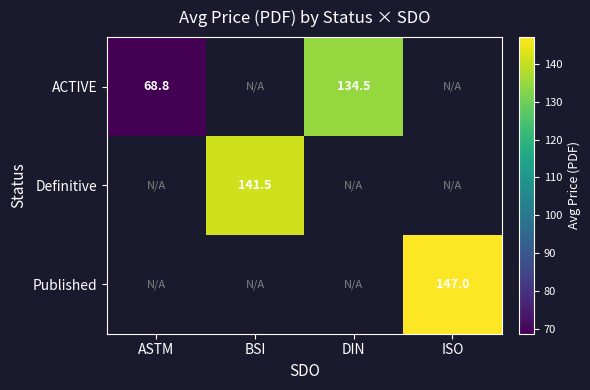

What is the difference between the ACTIVE values at DIN and ASTM?

65.7